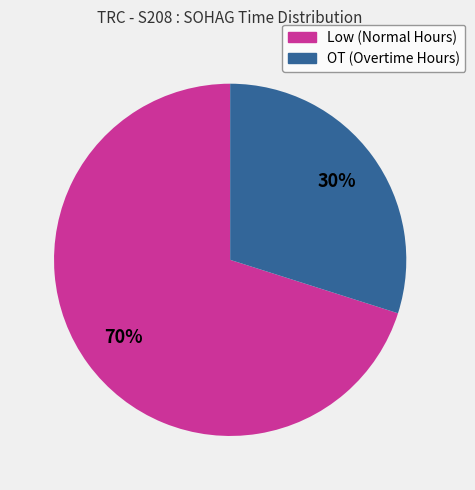

Count the number of slices in the pie.

2